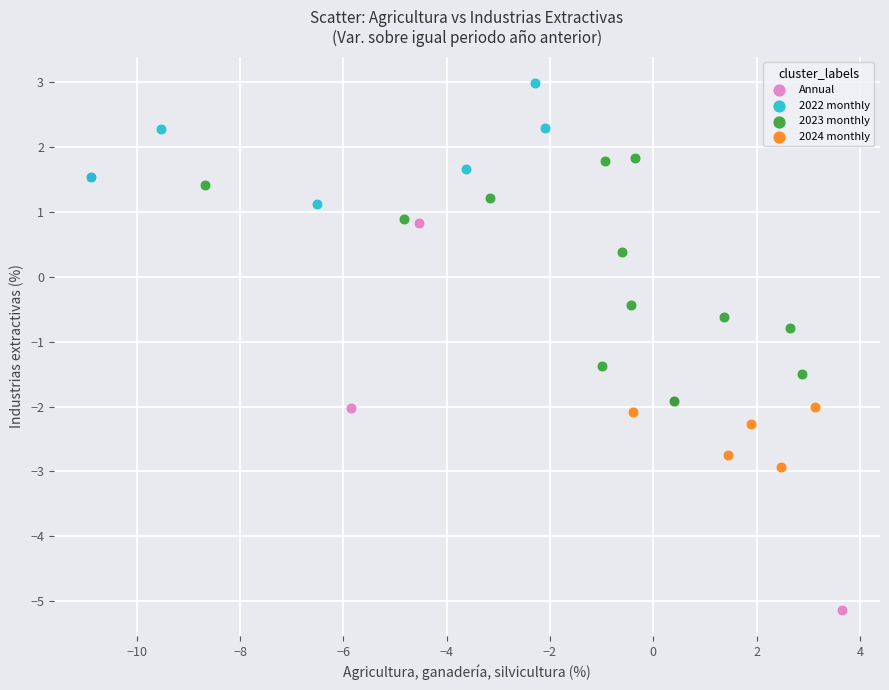

Which series reaches the minimum Y coordinate?

Annual